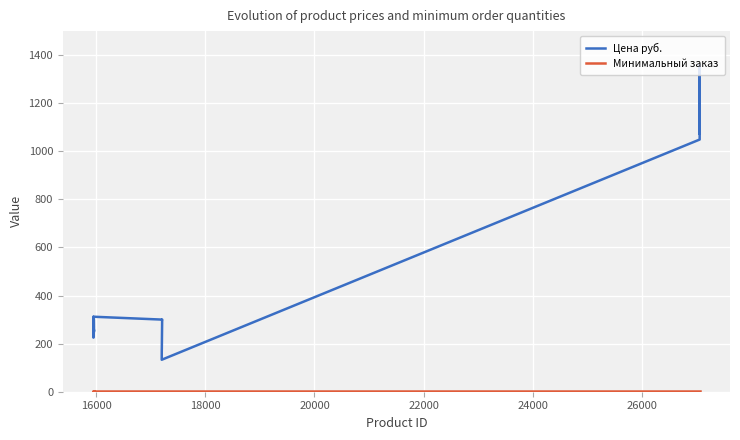

What is the maximum value shown in the chart?

1361